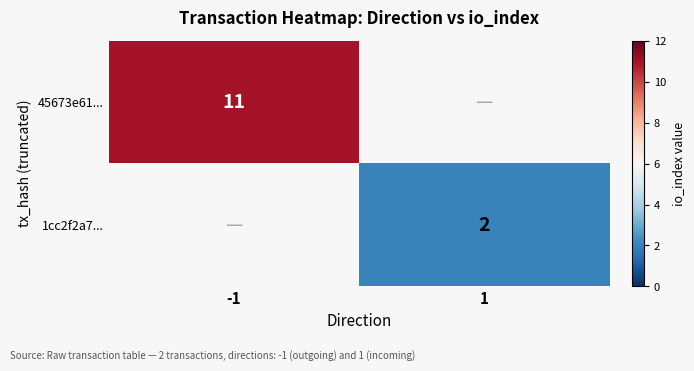

Is it true that 1cc2f2a7... equals 3 at 1?

False